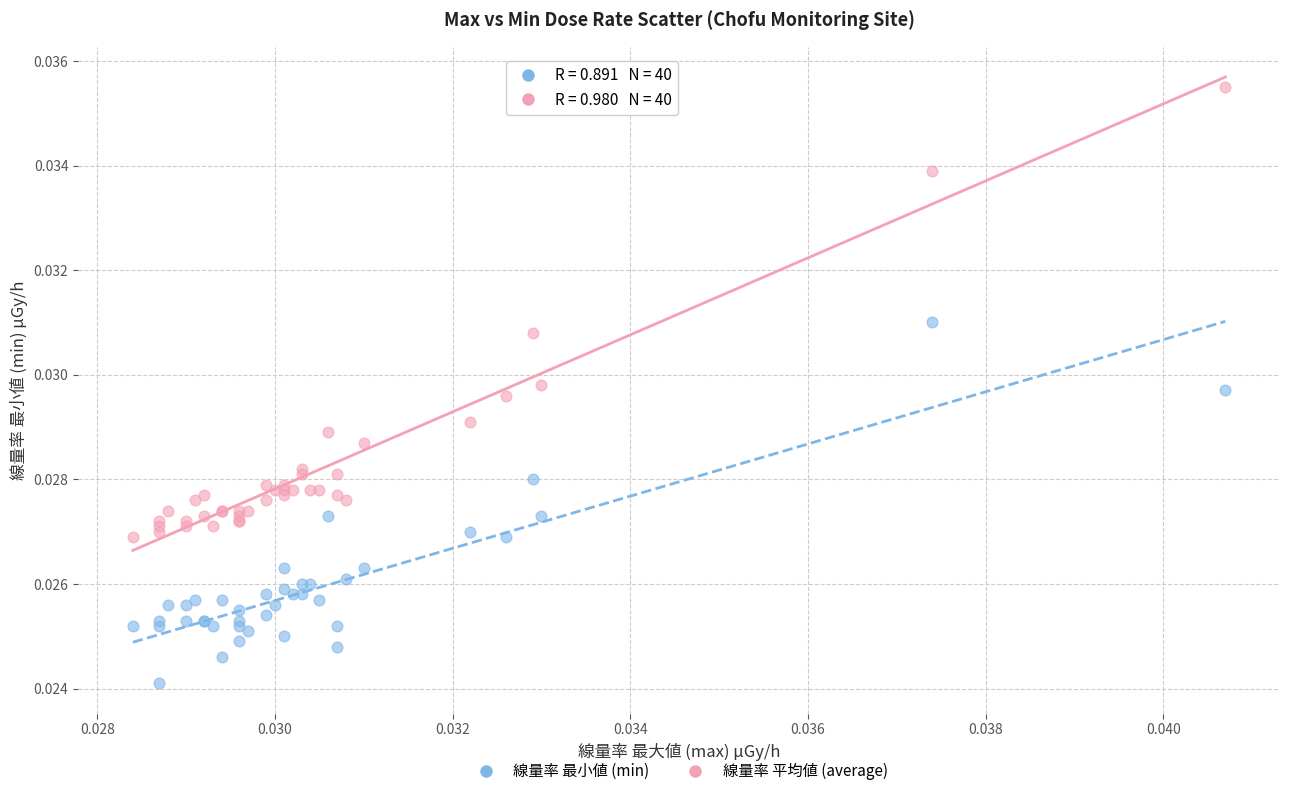

Which series has the largest Y range (max minus min)?

線量率 平均値 (average)